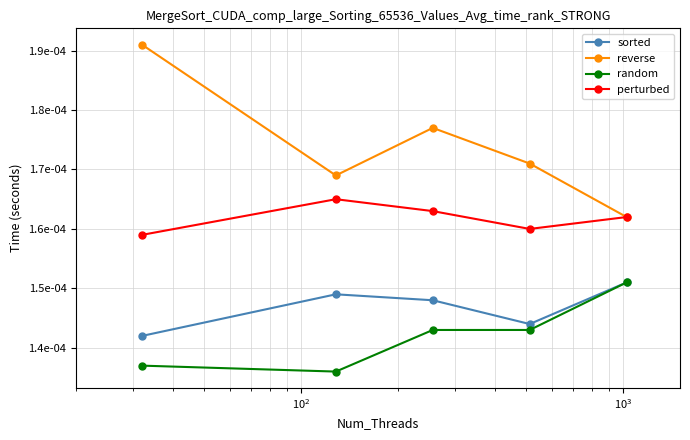

What are all the series names shown in the legend?

sorted, reverse, random, perturbed